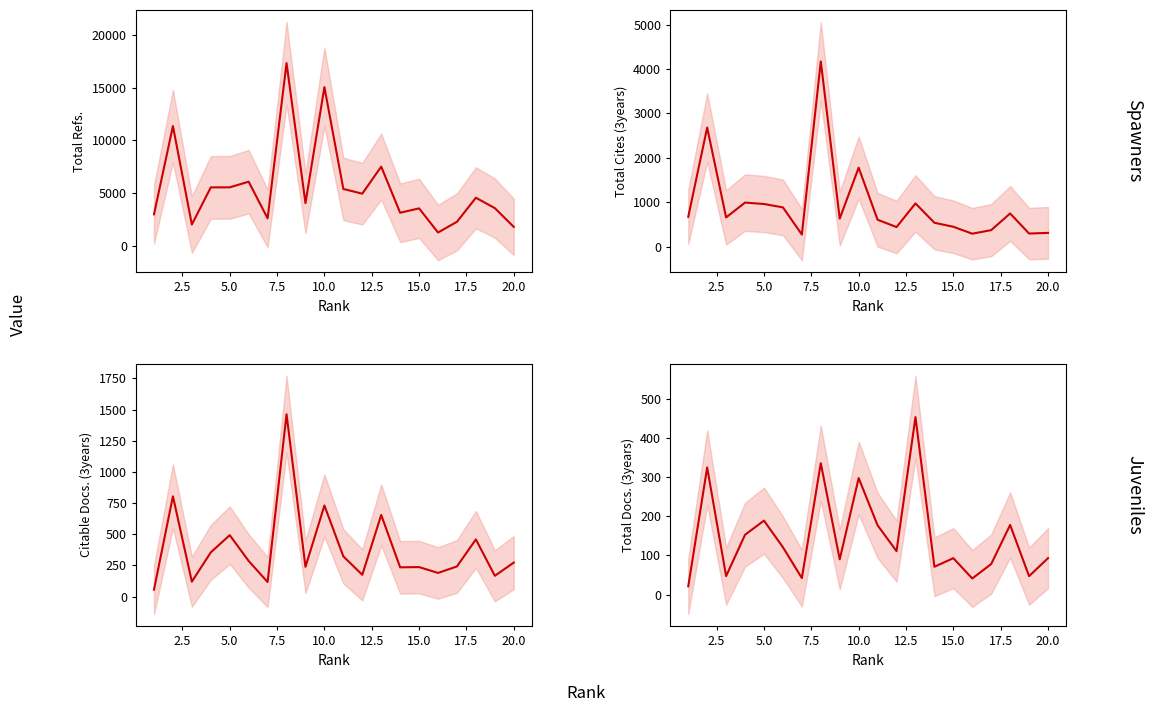

What is the difference between the maximum and minimum values in the Total Docs. (3years) mean series?

433